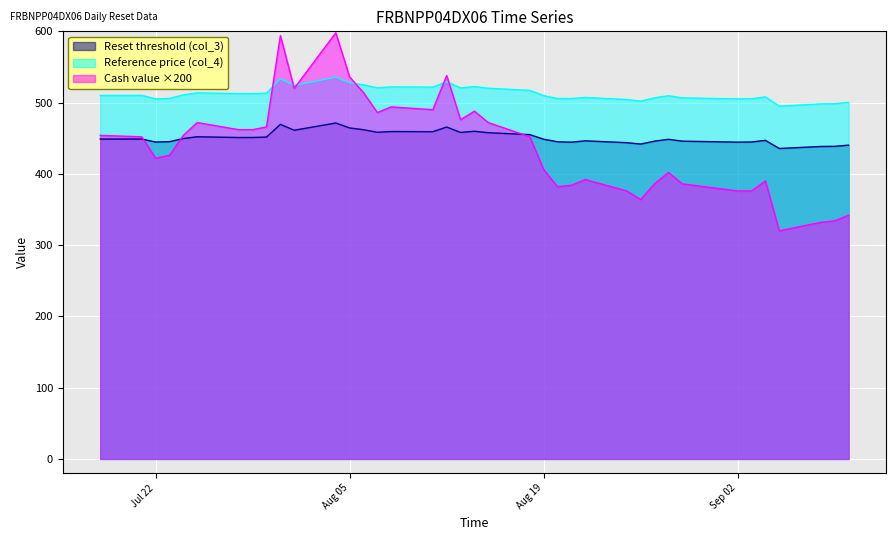

True or false: Reset threshold (col_3) has a value of 448.6 at Aug 19.

True